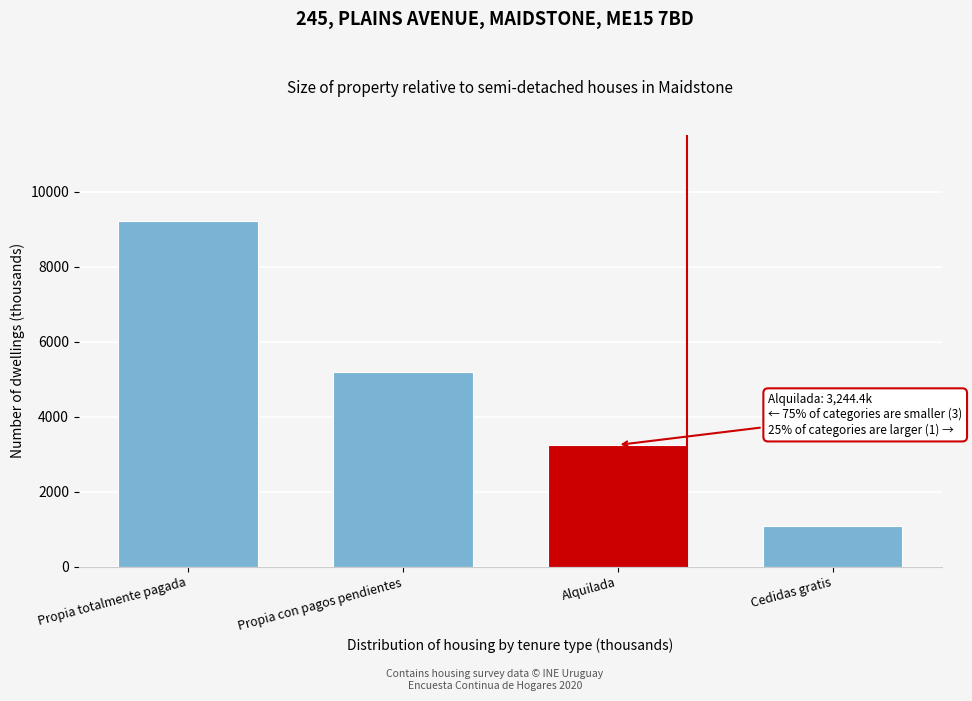

Reading left to right, extract all data points from this chart.

9212.4	5201.2	3244.4	1096.7